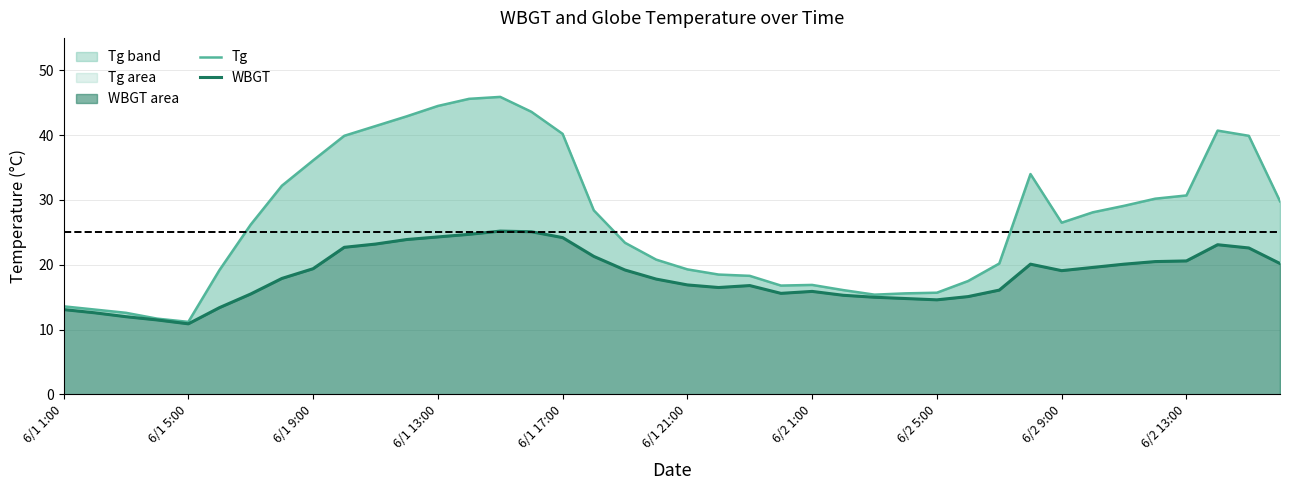

What is the total value across all series at 6/2 5:00?

30.3